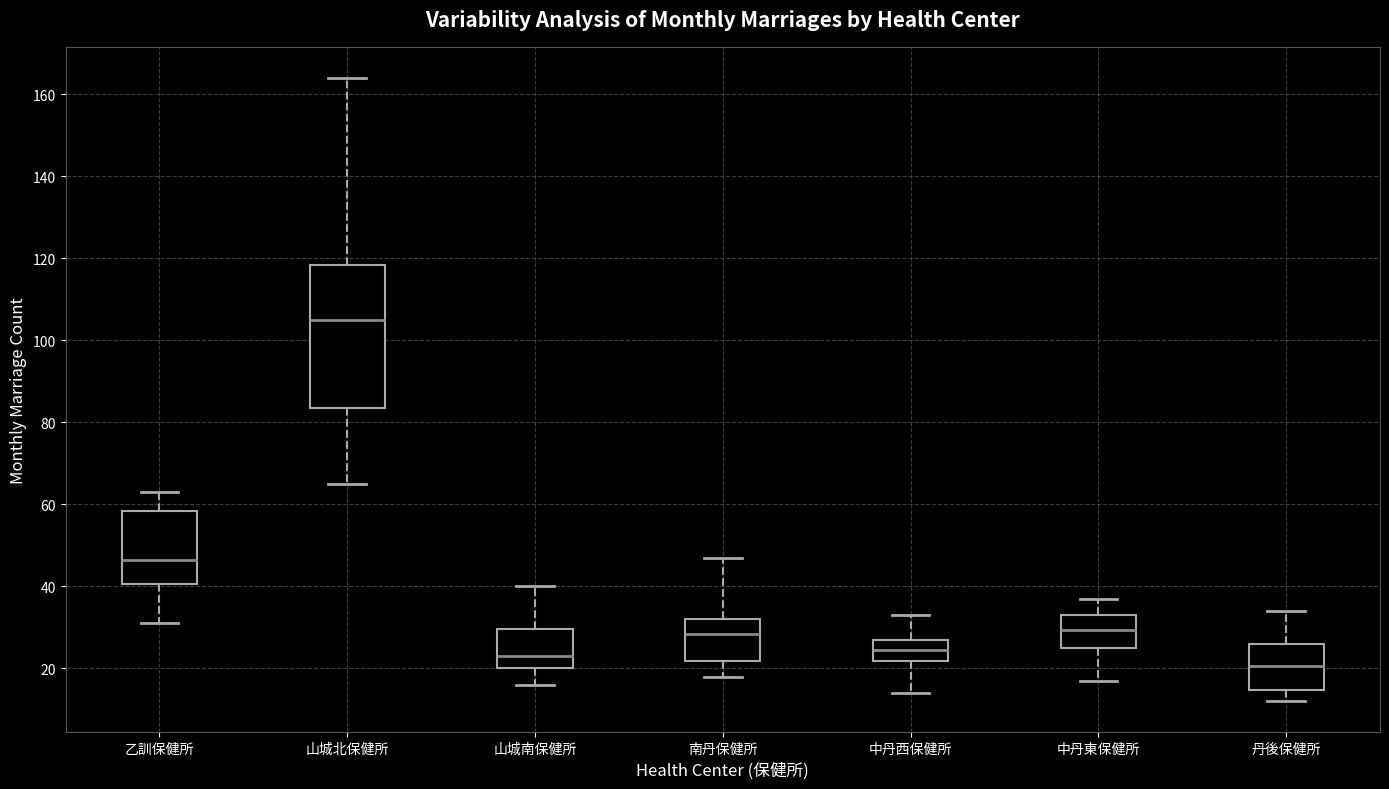

Reading left to right, transcribe this box plot: for each box, give where its median line is, the range the box spans, and where its two whiskers end, as read against the y-axis. The values are not printed on the chart, so give them approximately, as read against the axis.

乙訓保健所: median 46, box 40 to 58, whiskers 32 to 64
山城北保健所: median 106, box 84 to 118, whiskers 66 to 164
山城南保健所: median 24, box 20 to 30, whiskers 16 to 40
南丹保健所: median 28, box 22 to 32, whiskers 18 to 48
中丹西保健所: median 24, box 22 to 28, whiskers 14 to 34
中丹東保健所: median 30, box 26 to 34, whiskers 18 to 38
丹後保健所: median 20, box 14 to 26, whiskers 12 to 34